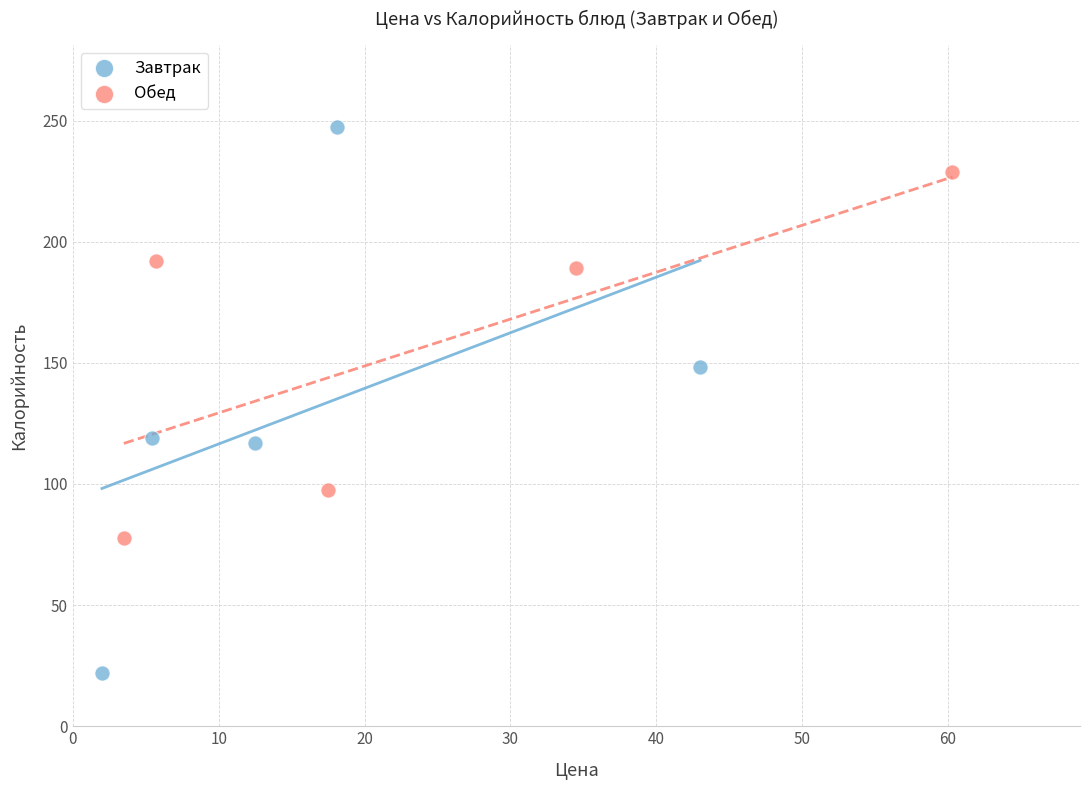

Which series contains the lowest Y value?

Завтрак